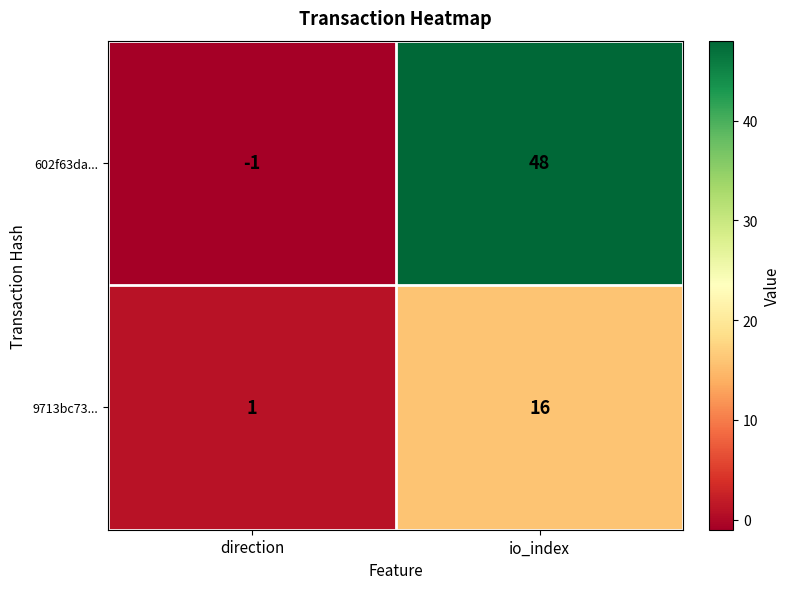

What is the difference between the 602f63da... values at io_index and direction?

49